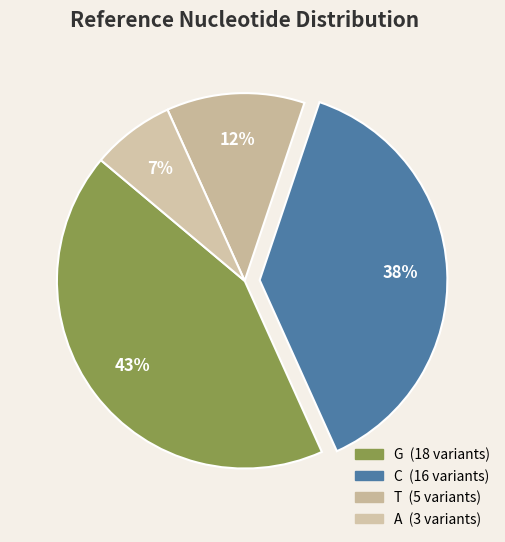

The G slice represents 43% of the pie. True or false?

True